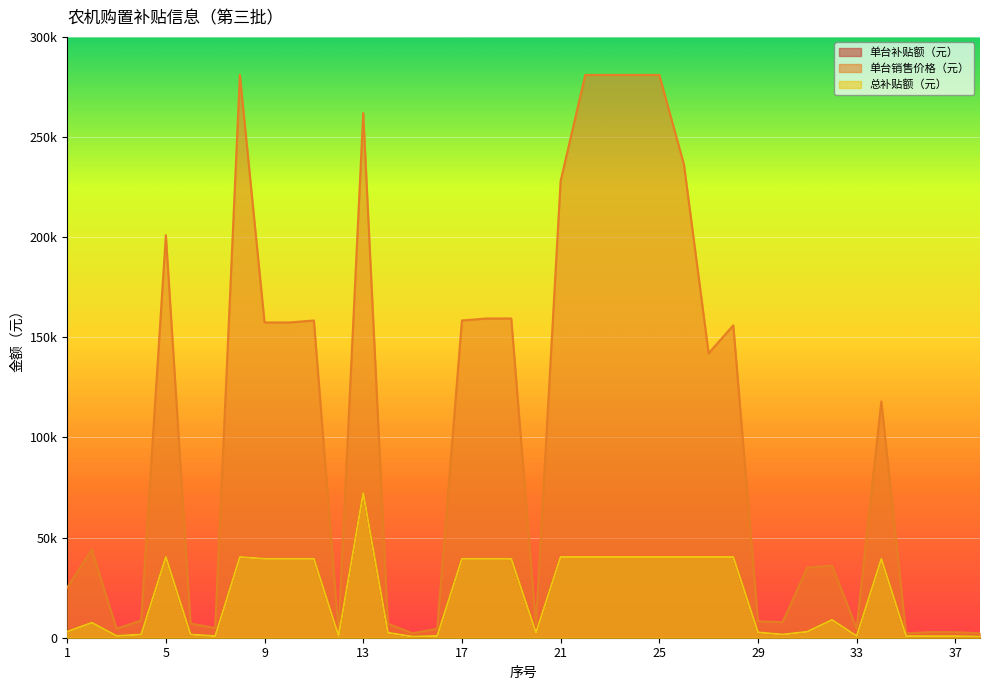

What is the highest value of the 总补贴额（元） series?

72200